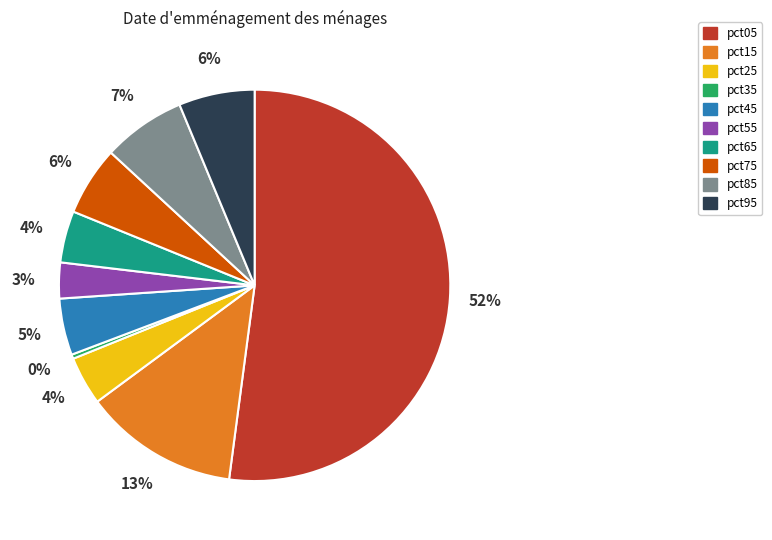

What percentage is the pct55 slice, to the nearest percent?

3%